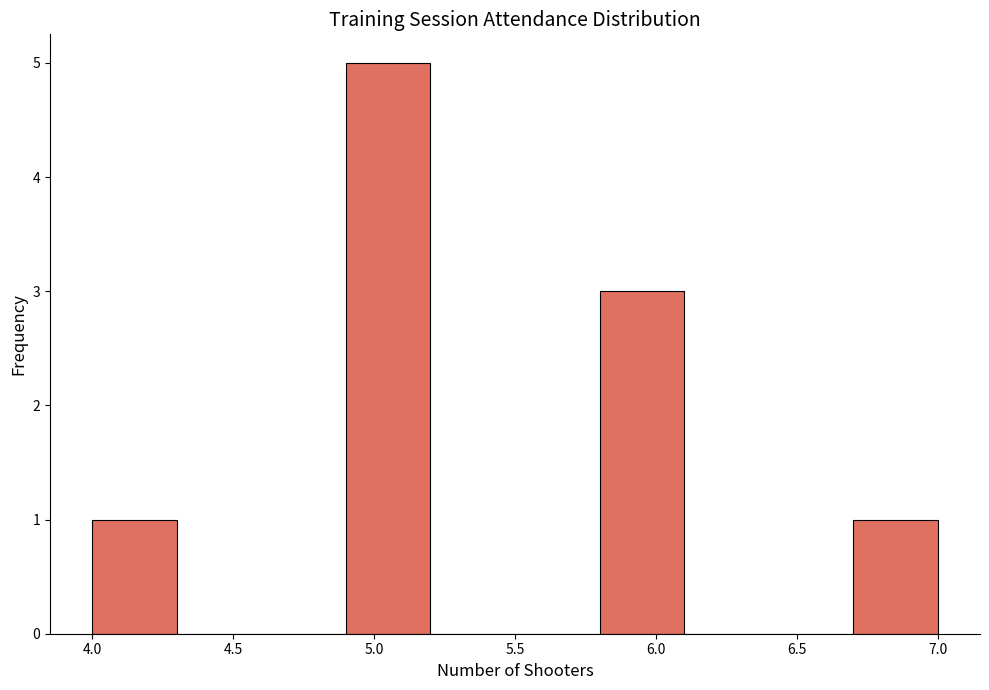

Which range on the x-axis has the tallest bar?

4.9 to 5.2